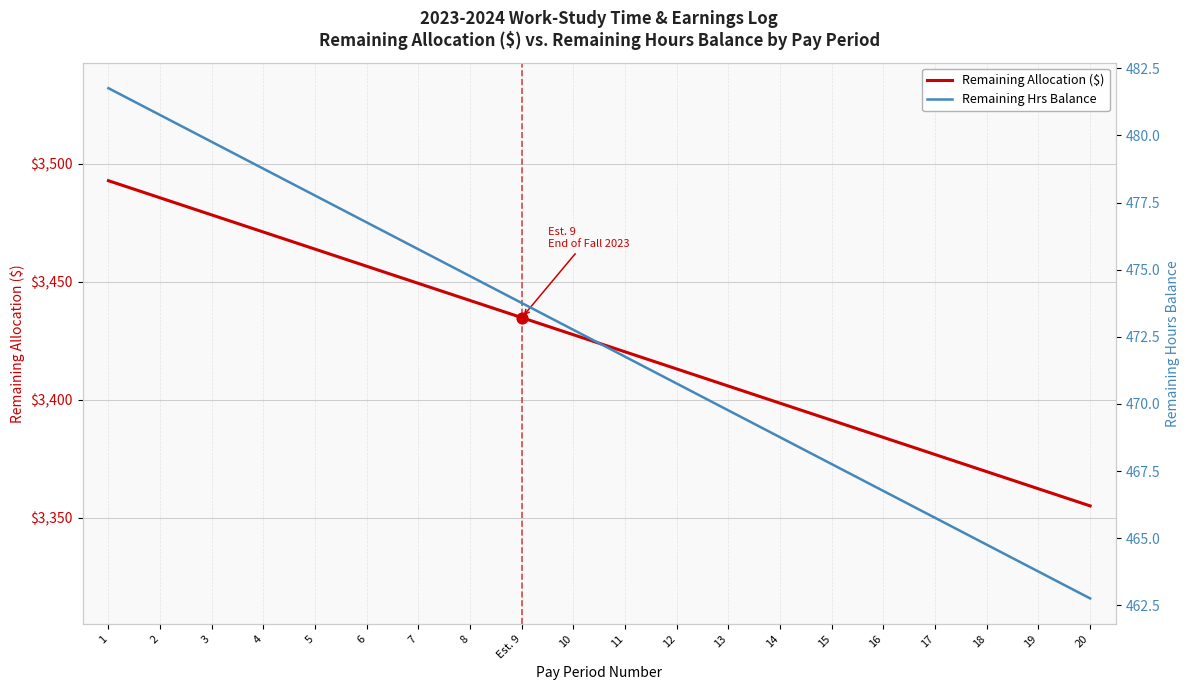

What are all the series names shown in the legend?

Remaining Allocation ($), Remaining Hrs Balance